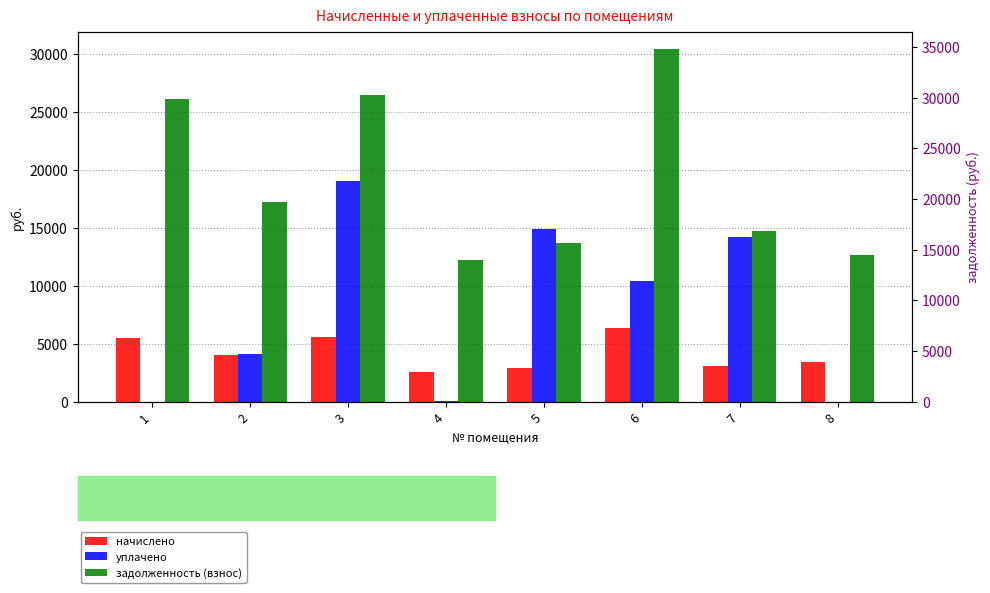

Which series has the largest range (max minus min)?

уплачено